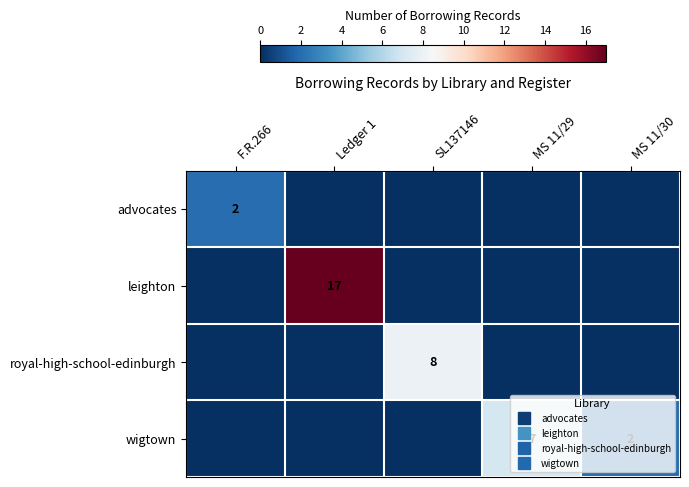

How many categories are shown in the chart?

5